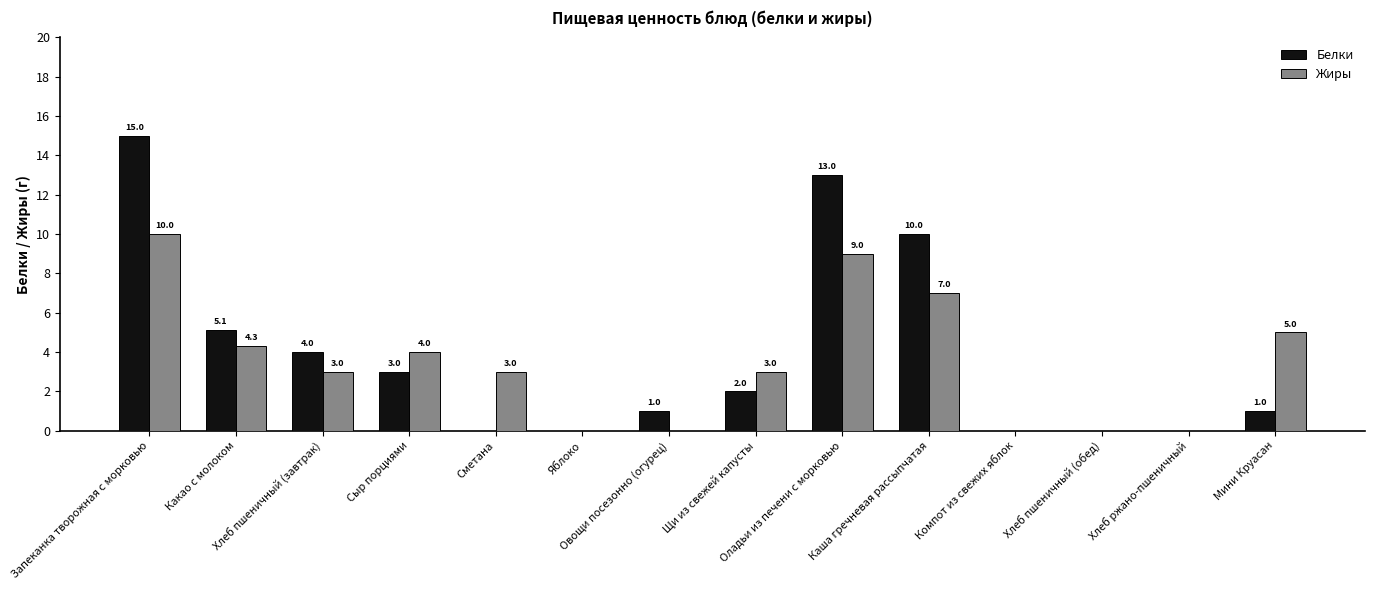

What is the highest value of the Жиры series?

10.0